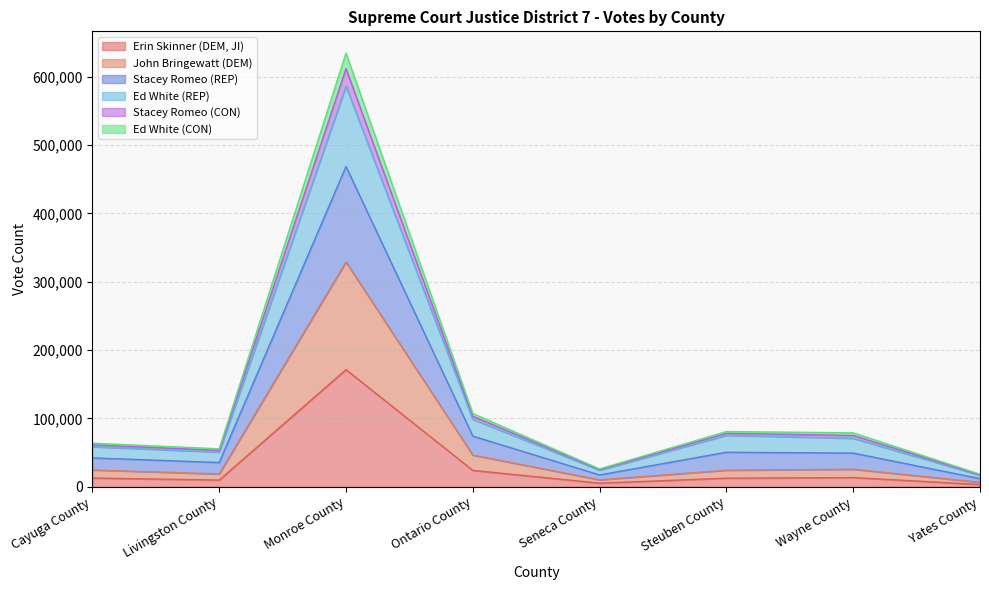

What is the label of the 6th point from the right?

Monroe County